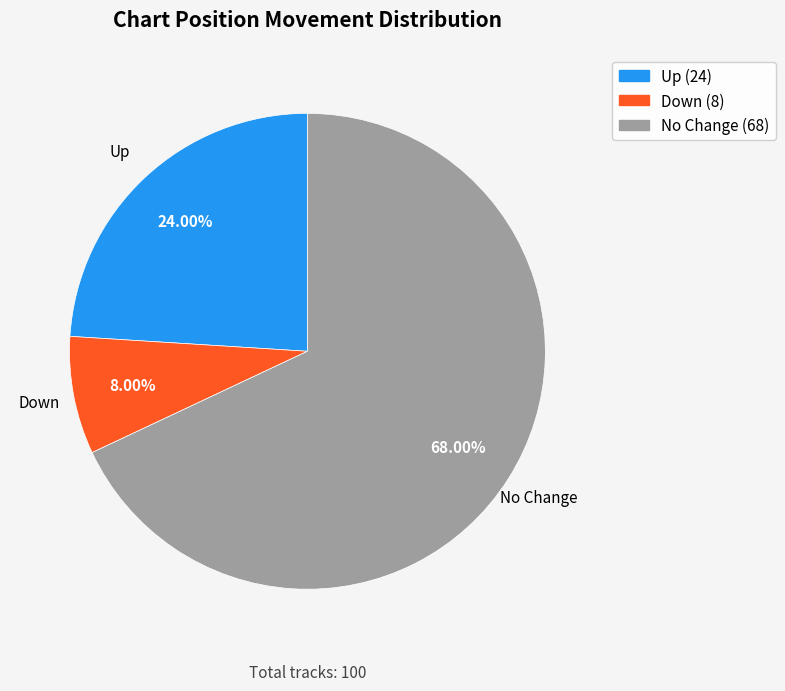

Is there any slice that represents more than half of the pie?

Yes